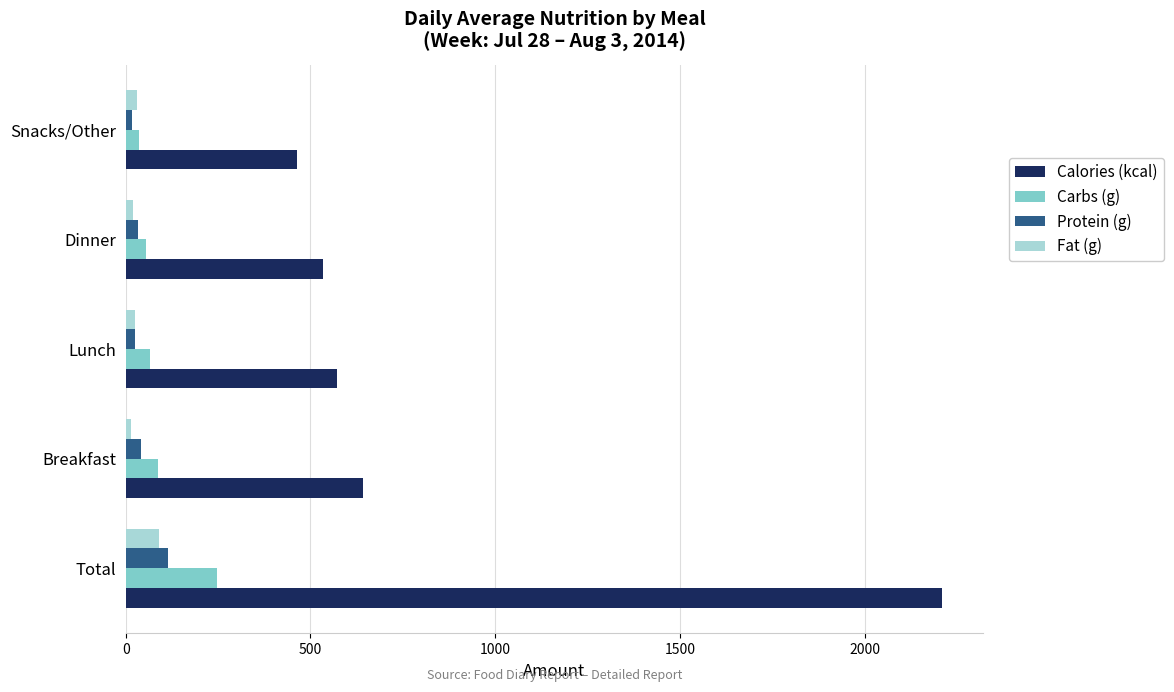

What are all the series names shown in the legend?

Calories (kcal), Carbs (g), Protein (g), Fat (g)